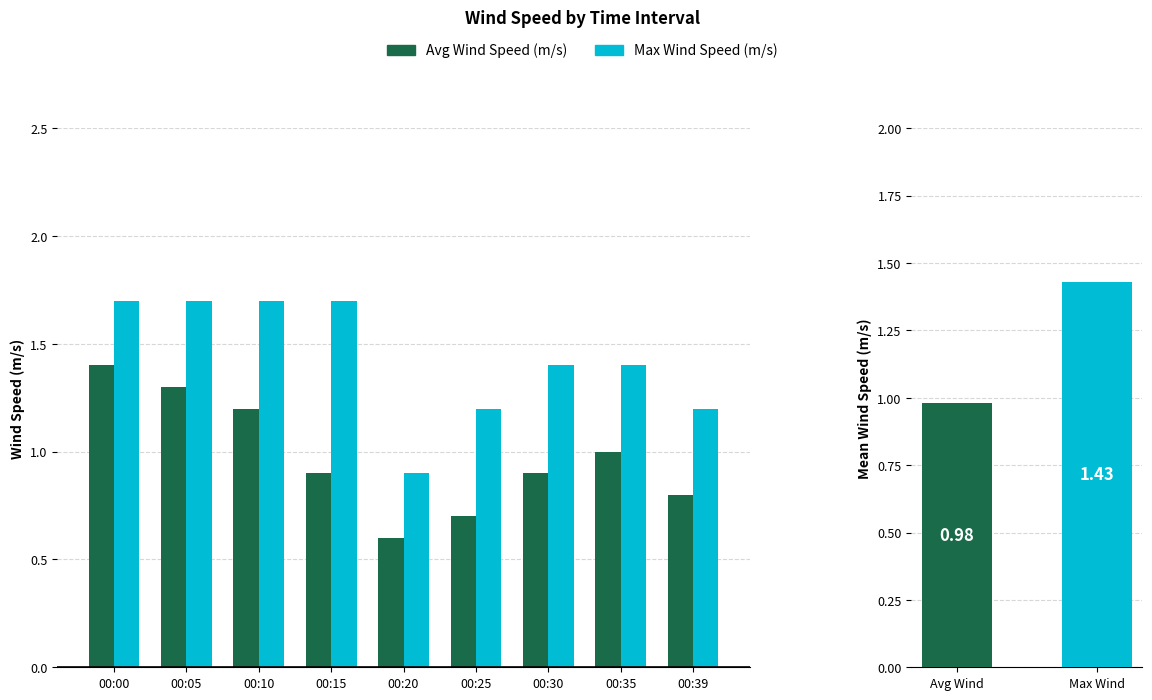

What is the difference between the maximum and minimum values in the Max Wind Speed (m/s) series?

0.8